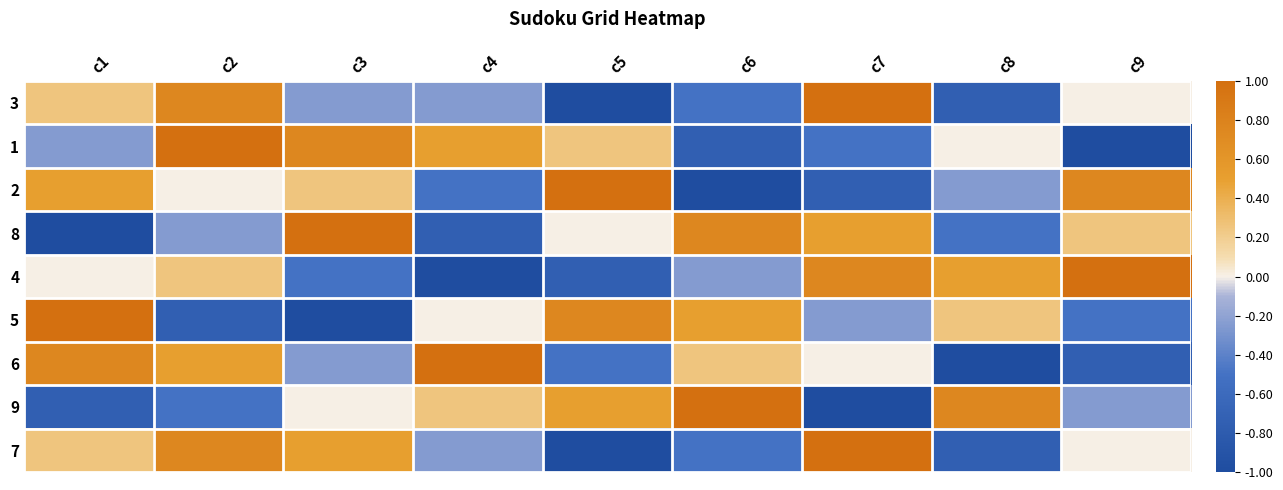

At c5, list the series in order from smallest to largest.

3, 7, 4, 6, 8, 1, 9, 5, 2